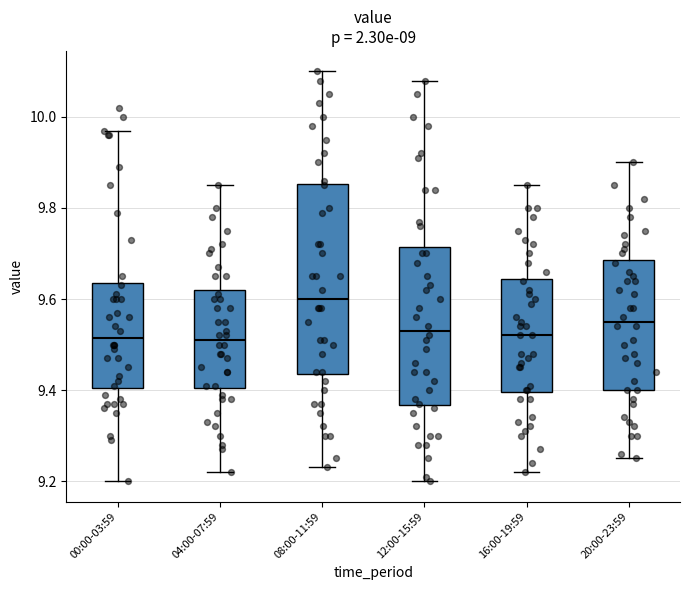

Reading left to right, read every box against the y-axis: the position of its median line, the range the box covers, and the ends of its whiskers. The values are not printed on the chart, so give them approximately, as read against the axis.

00:00-03:59: median 9.52, box 9.40 to 9.64, whiskers 9.20 to 9.98
04:00-07:59: median 9.52, box 9.40 to 9.62, whiskers 9.22 to 9.86
08:00-11:59: median 9.60, box 9.44 to 9.86, whiskers 9.24 to 10.10
12:00-15:59: median 9.54, box 9.36 to 9.72, whiskers 9.20 to 10.08
16:00-19:59: median 9.52, box 9.40 to 9.64, whiskers 9.22 to 9.86
20:00-23:59: median 9.56, box 9.40 to 9.68, whiskers 9.26 to 9.90